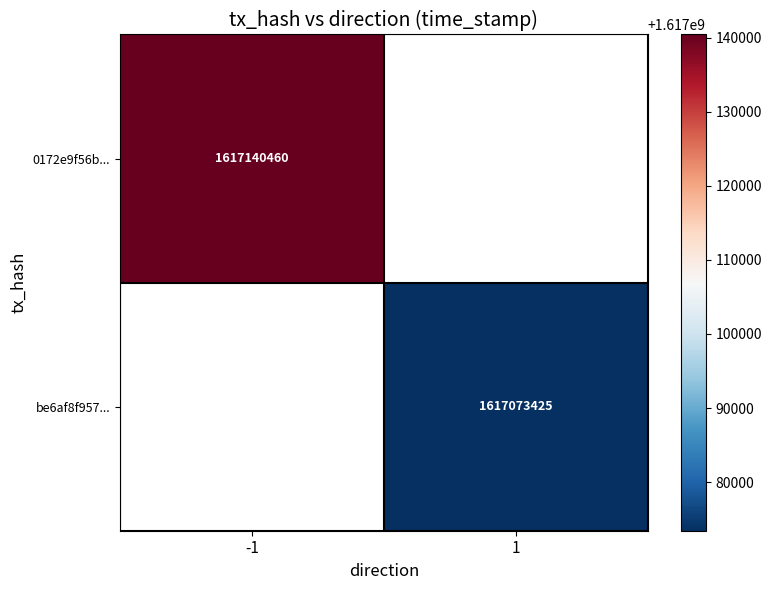

Is it true that be6af8f957... equals 1075431287 at 1?

False